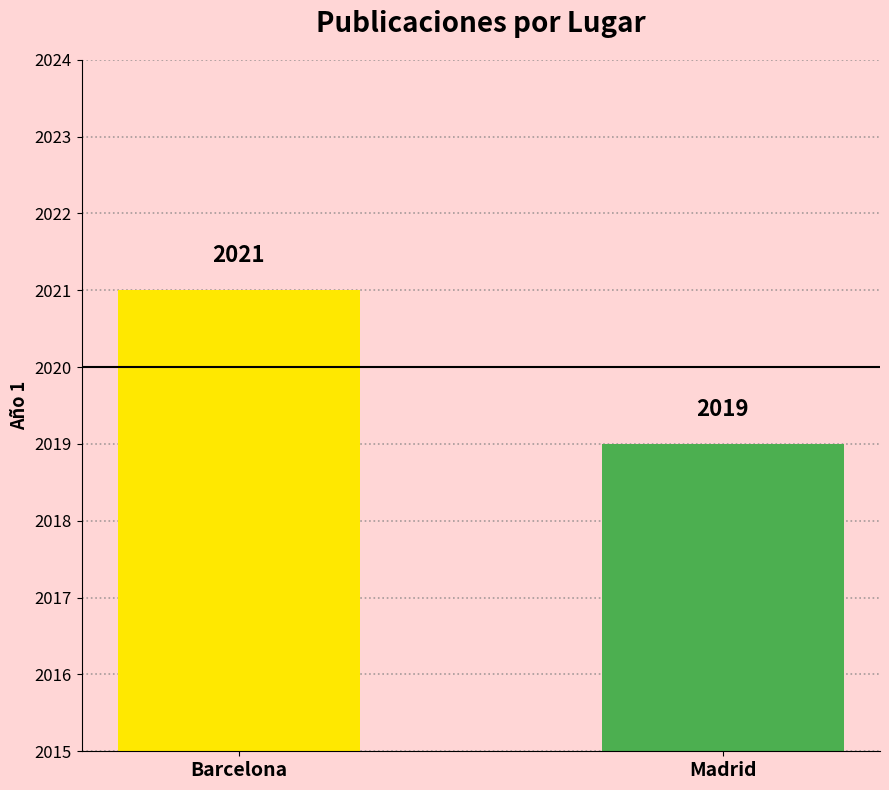

Approximately how many times larger is the value at Barcelona compared to Madrid?

1.0